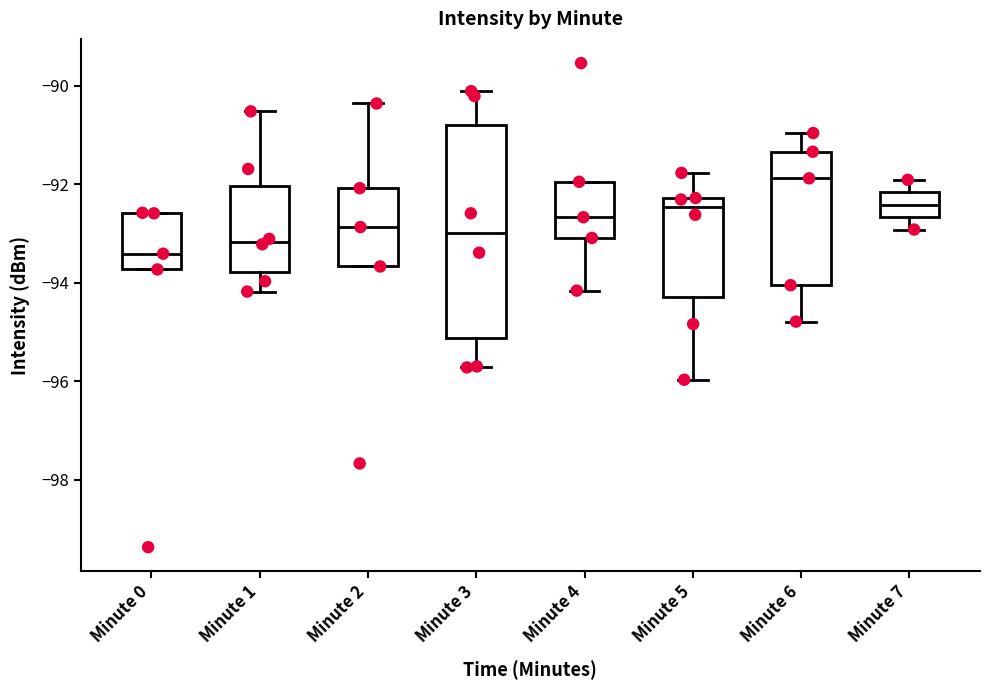

Where does the median line of the box for Minute 2 sit on the y-axis? The values are not printed on the chart, so give them approximately, as read against the axis.

-92.8